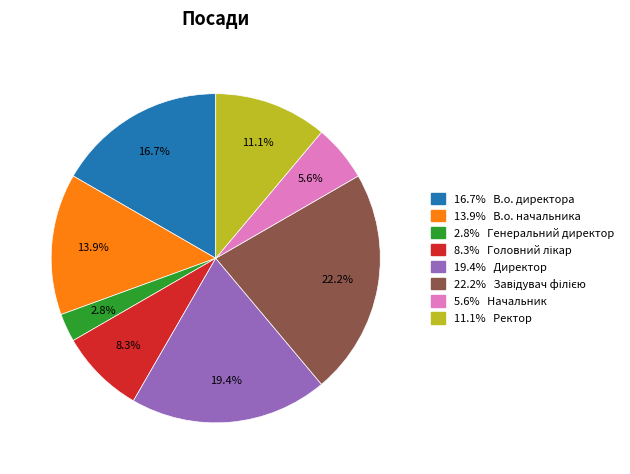

Approximately how many times larger is the value at 13.9% В.о. начальника compared to 5.6% Начальник?

2.5